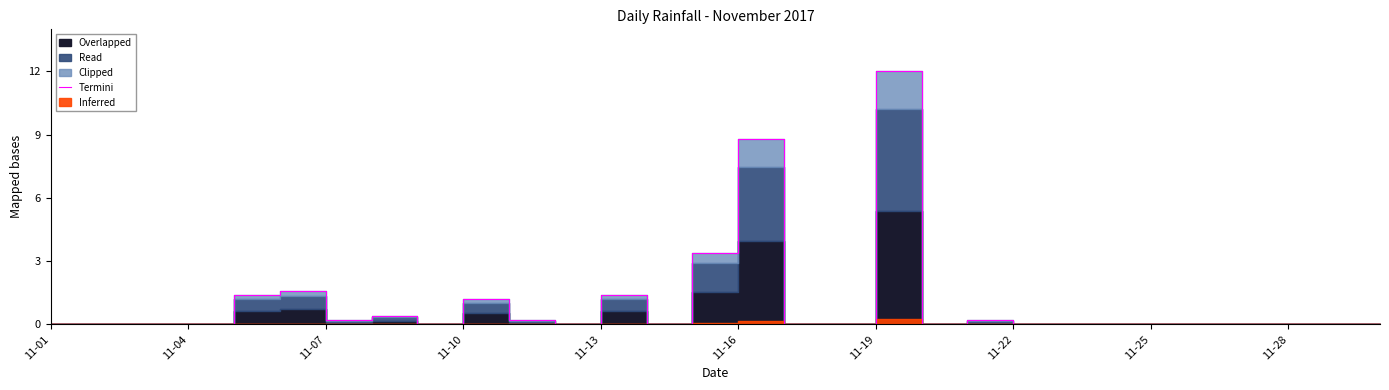

What position from the right is 29?

1